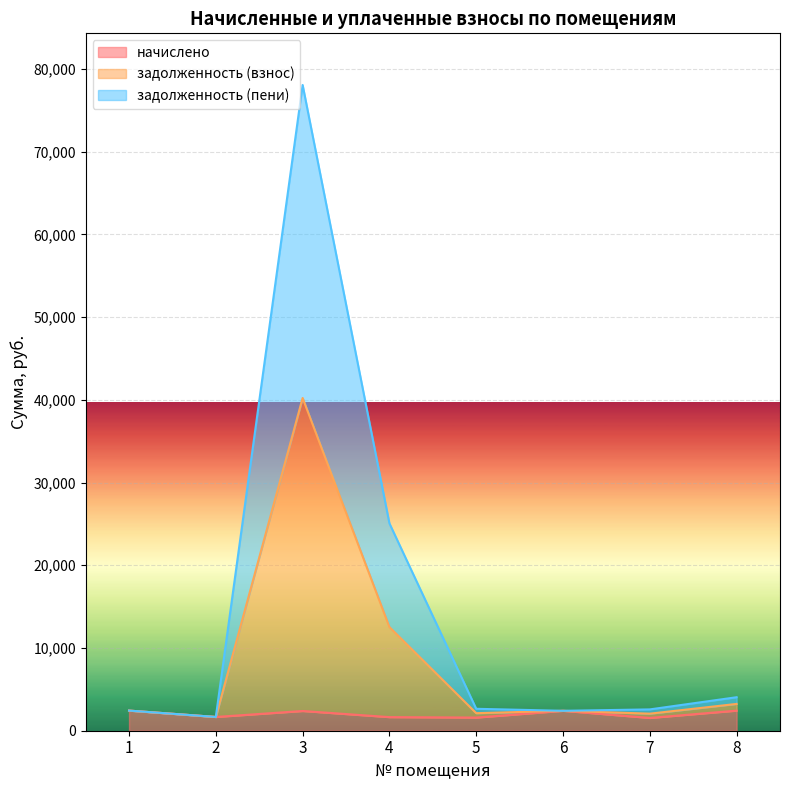

True or false: начислено and задолженность (взнос) cross at least once.

False